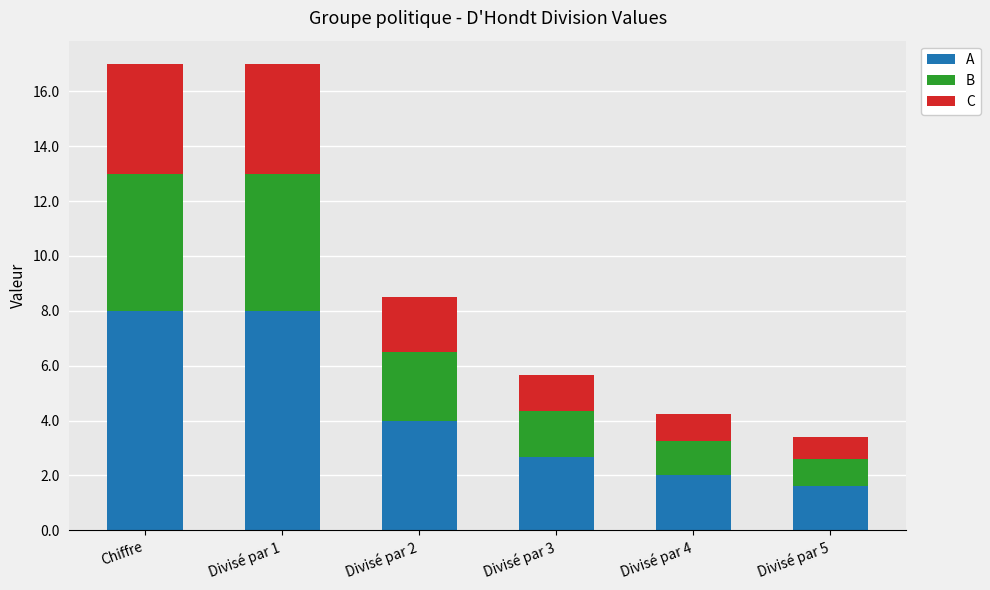

Are the bars horizontal?

No